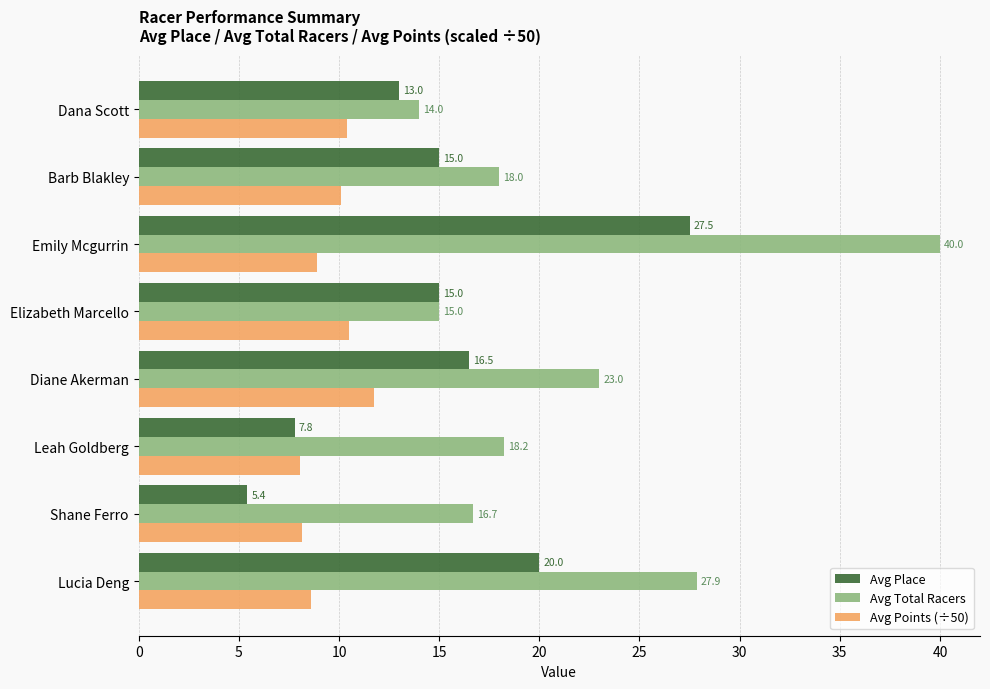

Which series has the largest total across all categories?

Avg Total Racers